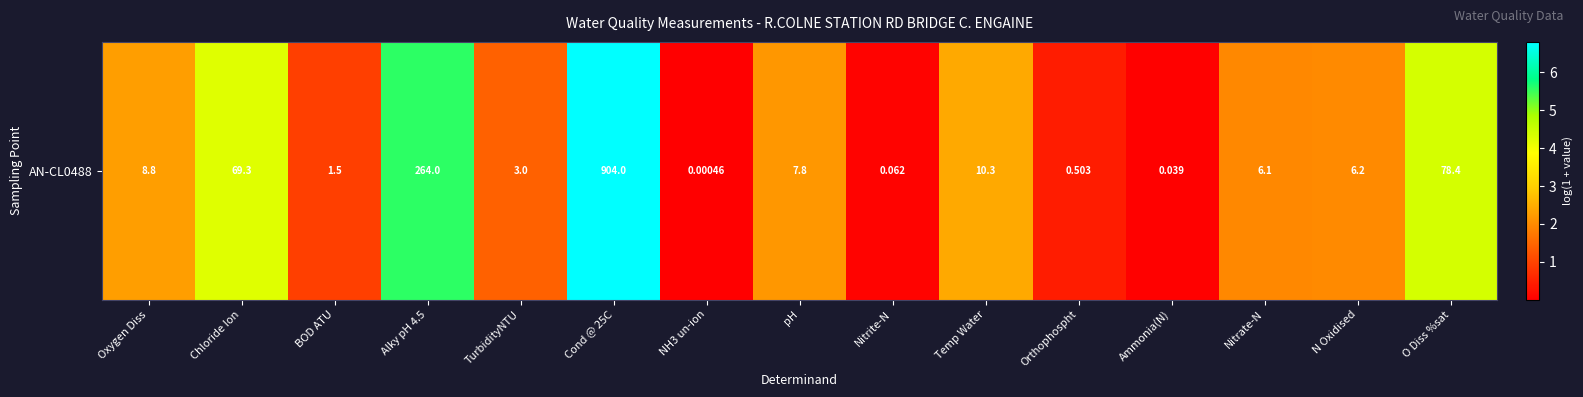

At which category does the chart reach its minimum across all series?

NH3 un-ion